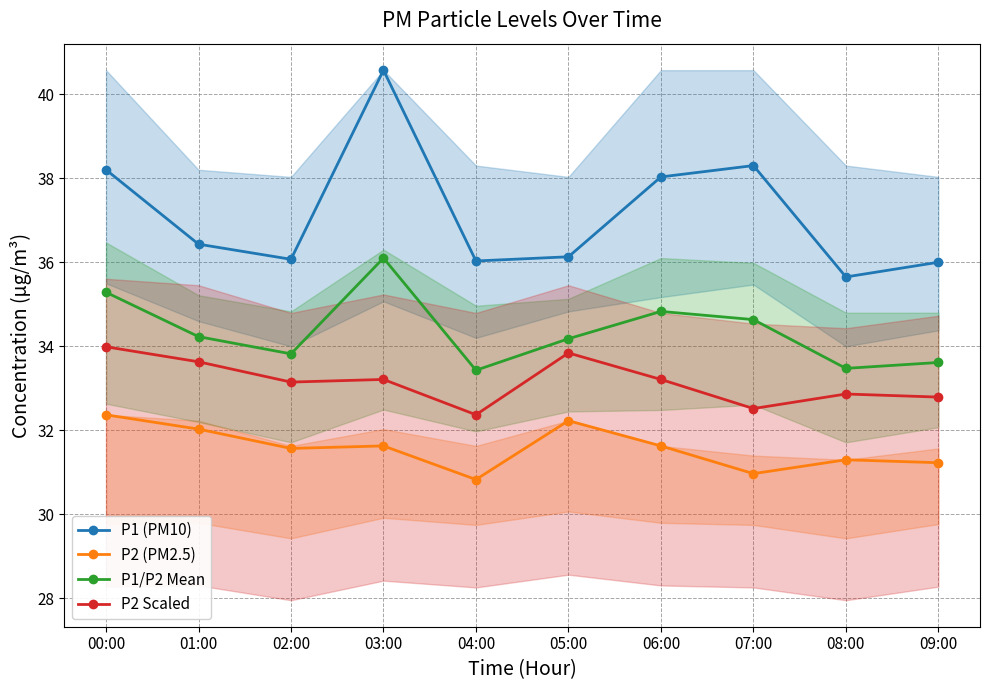

True or false: P2 (PM2.5) has a value of 31.0 at 07:00.

True